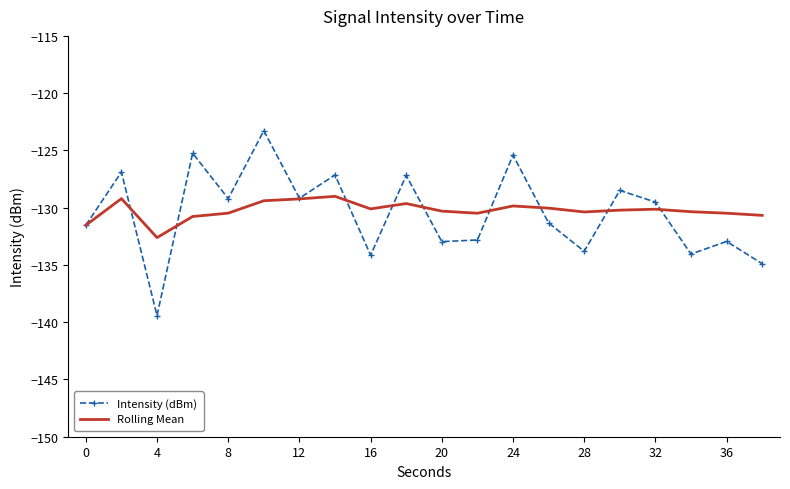

What is the maximum value for Intensity (dBm)?

-123.3